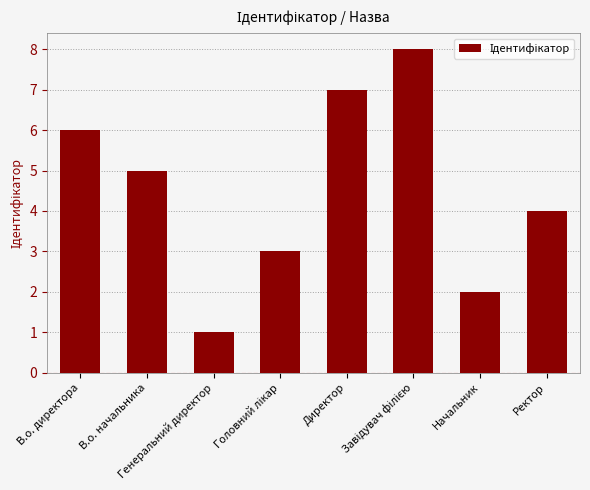

What is the difference between the maximum and minimum values?

7